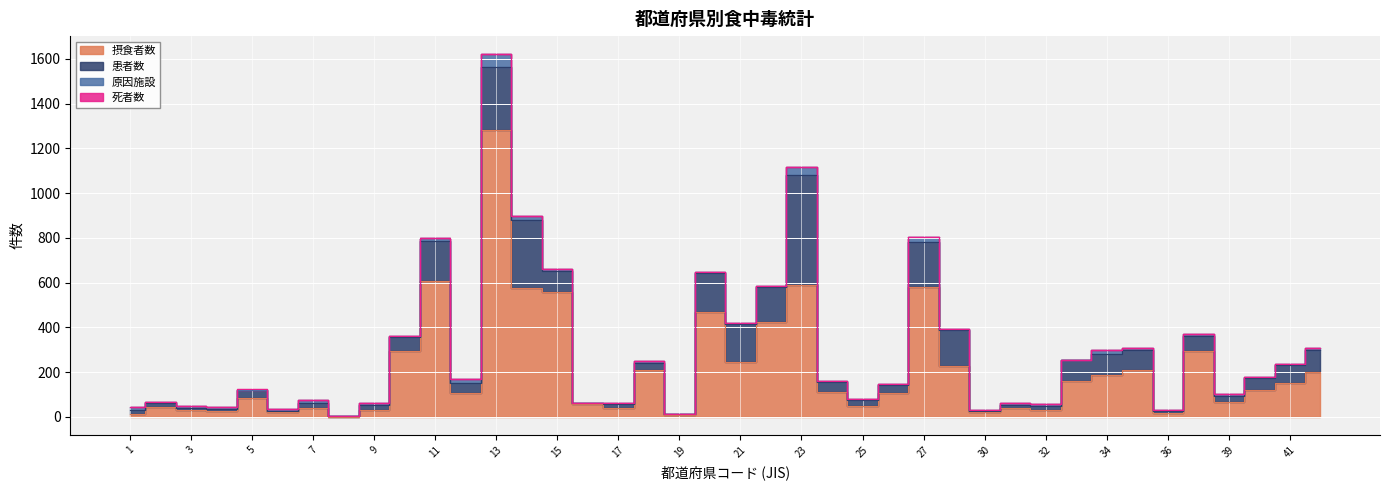

Between 40 and 28, which is larger?

28